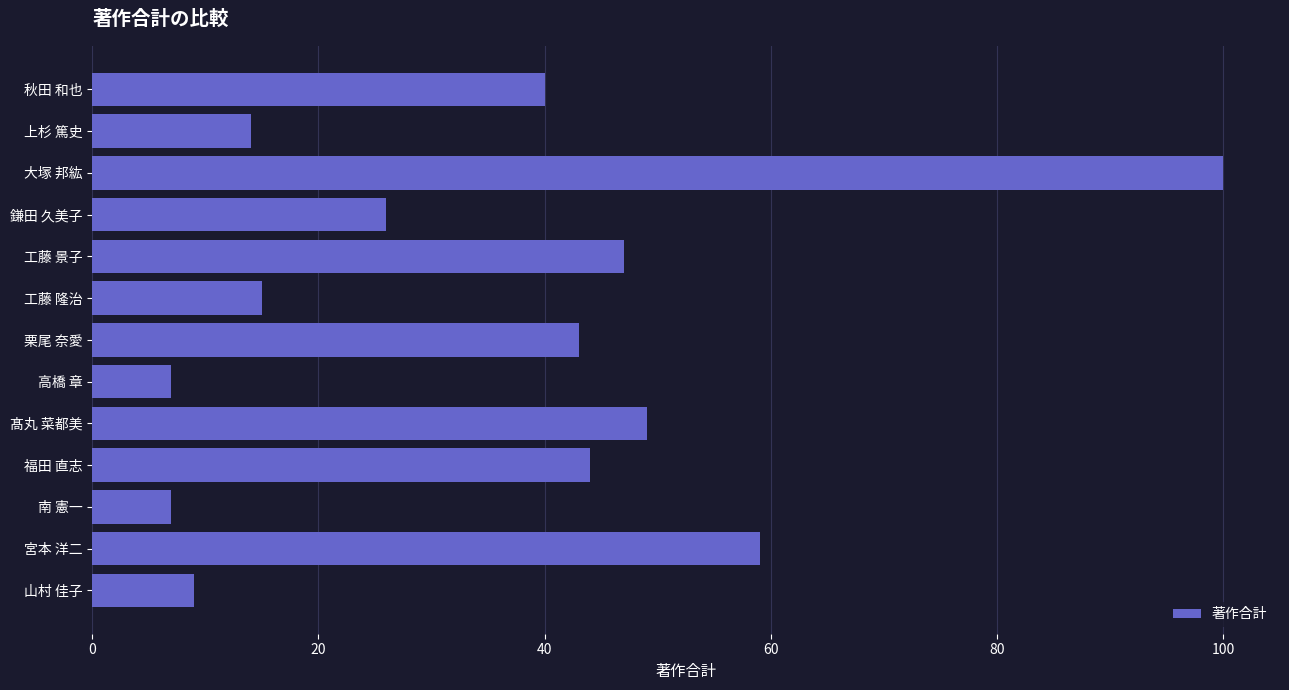

How many bars are there in total?

13